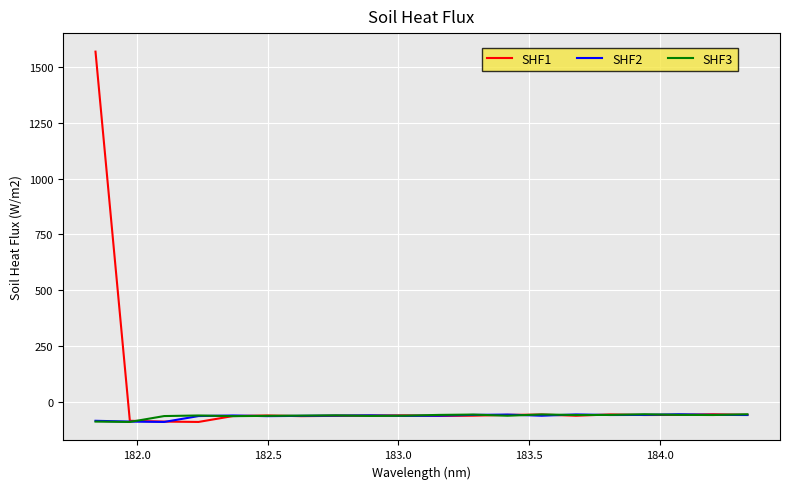

How many lines are shown in the chart?

3